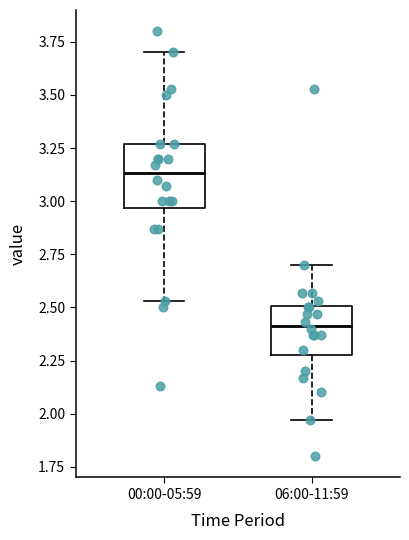

Comparing the boxes themselves (not the whiskers), which one is the tallest?

00:00-05:59